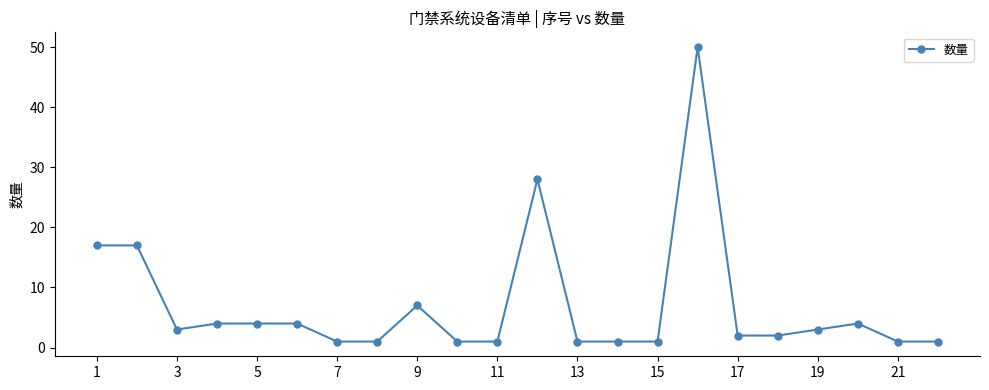

True or false: the data has more than 1 interior local peaks.

True